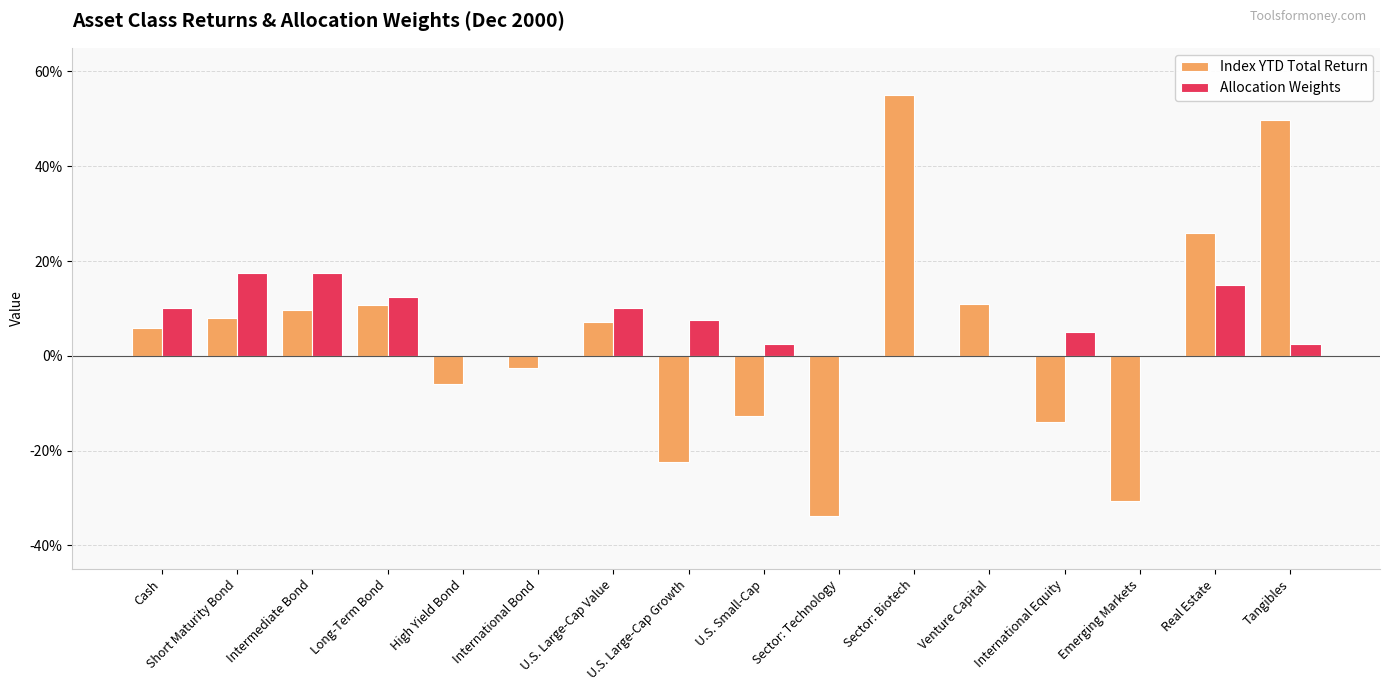

What are all the series names shown in the legend?

Index YTD Total Return, Allocation Weights